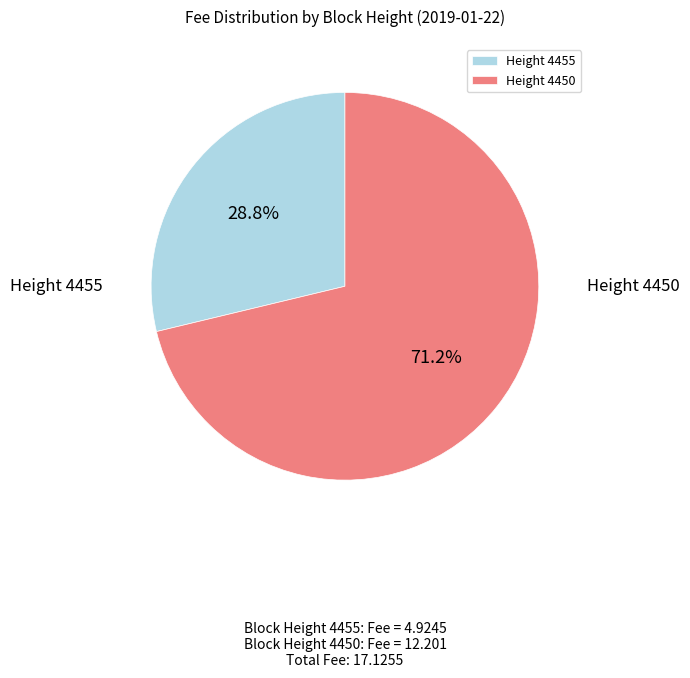

Rank the categories by value from highest to lowest.

Height 4450, Height 4455